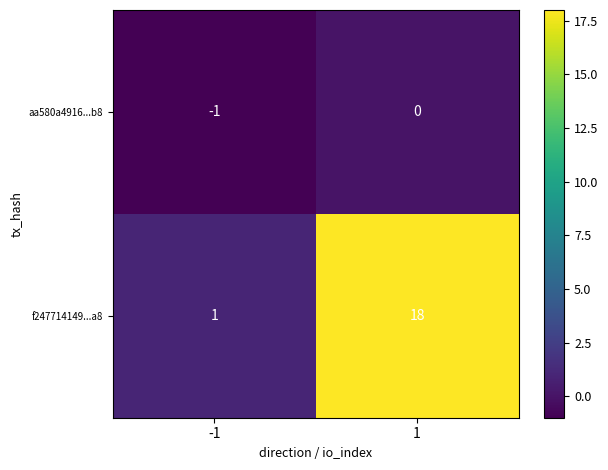

What is the difference between the maximum and minimum values in the f247714149...a8 series?

17